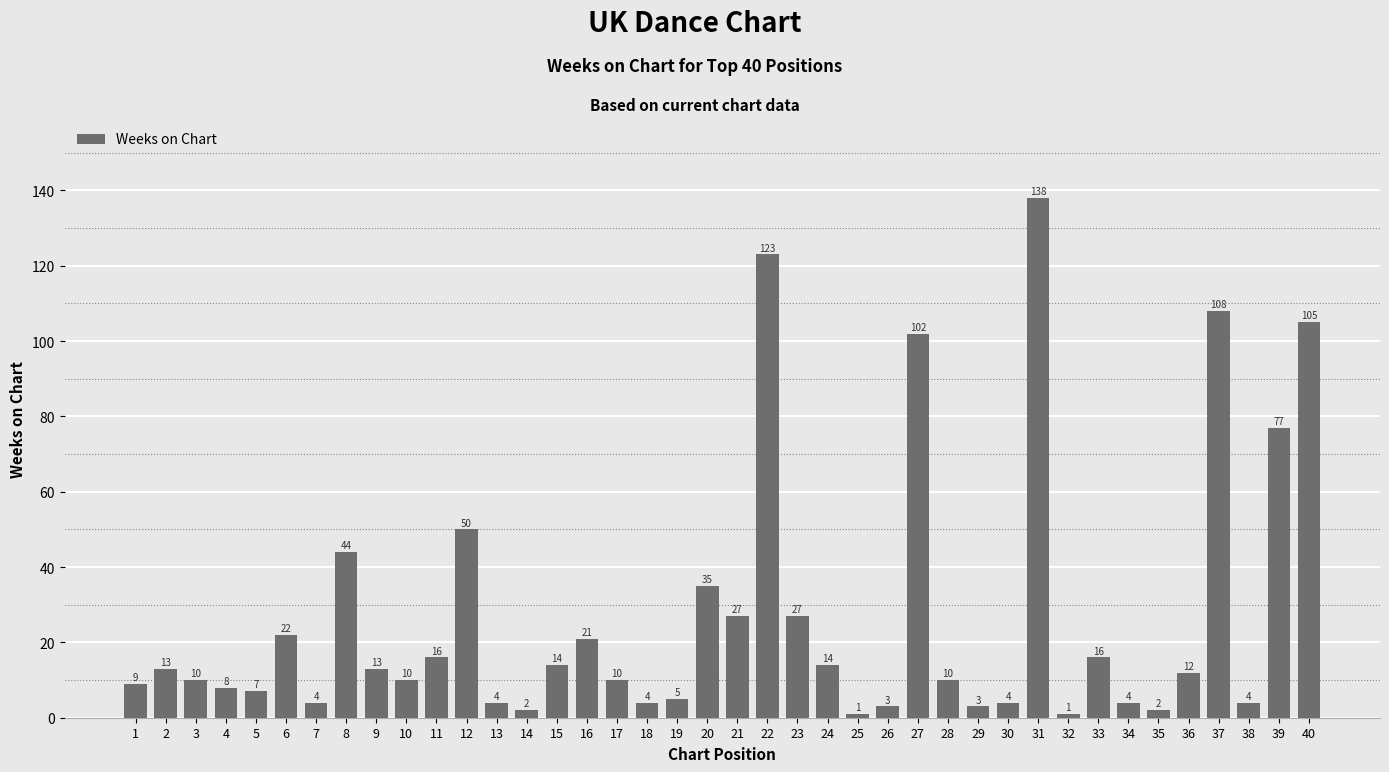

At which label is the value closest to 69?

39